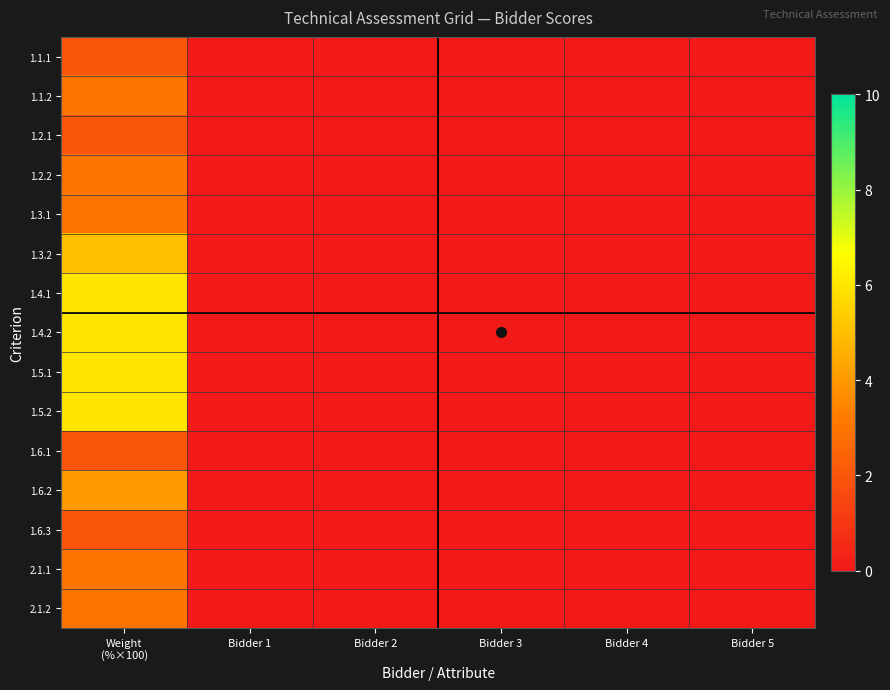

Rank the series by their maximum value, from lowest to highest.

1.1.1, 1.2.1, 1.6.1, 1.6.3, 1.1.2, 1.2.2, 1.3.1, 2.1.1, 2.1.2, 1.6.2, 1.3.2, 1.4.1, 1.4.2, 1.5.1, 1.5.2